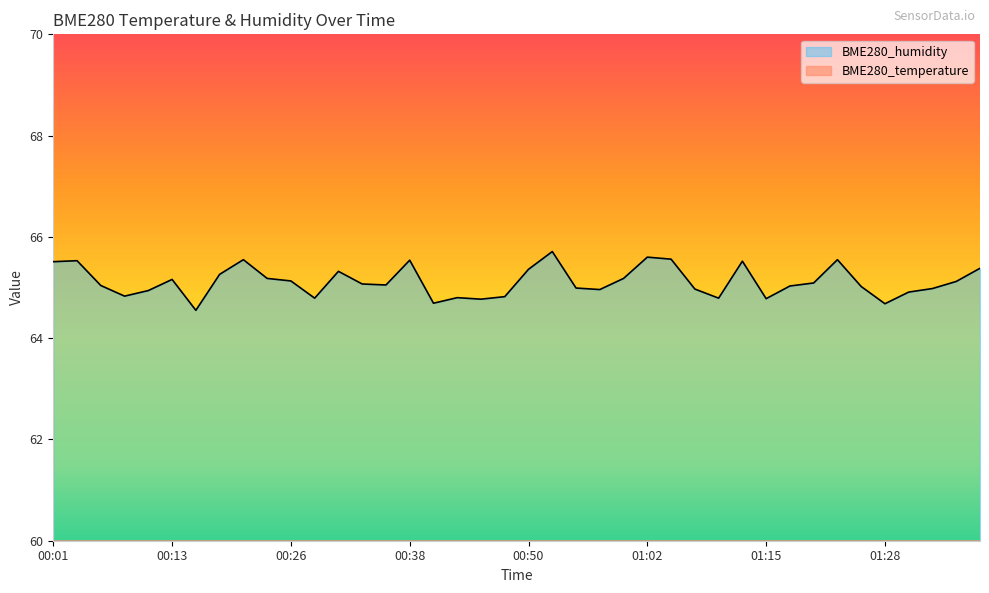

True or false: BME280_temperature has a value of 39.2 at 00:18.

False